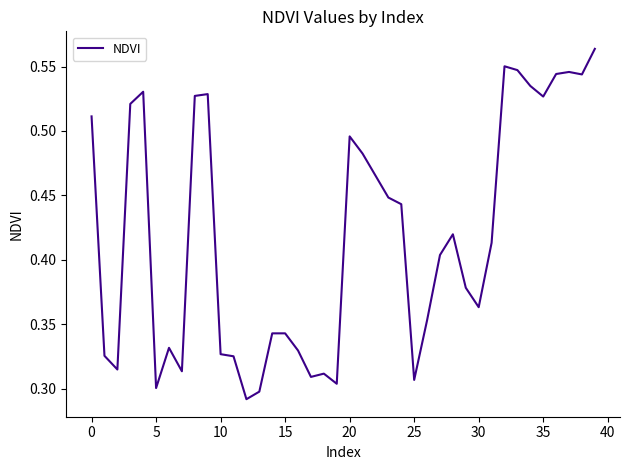

The chart shows a value of 0.7 at 20. True or false?

False